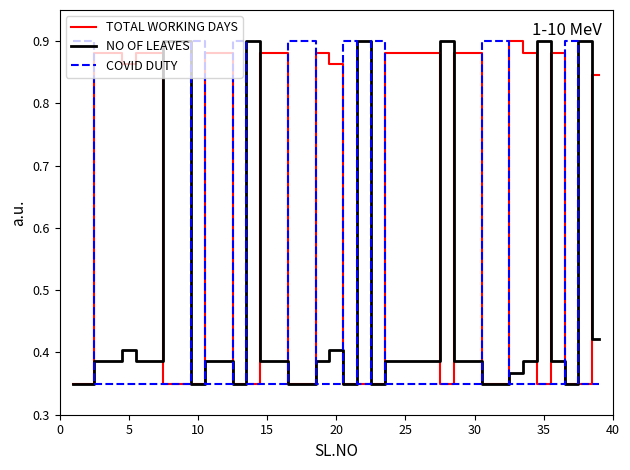

Does the chart display data point markers on the line(s)?

No